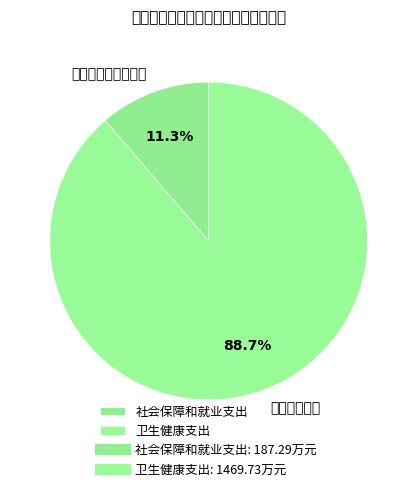

Combined, do 卫生健康支出 and 社会保障和就业支出 account for over 50%?

Yes